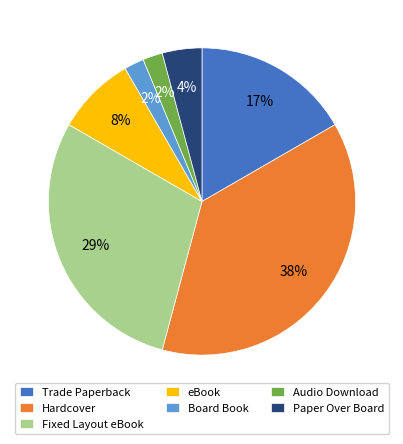

The Audio Download slice represents 16% of the pie. True or false?

False